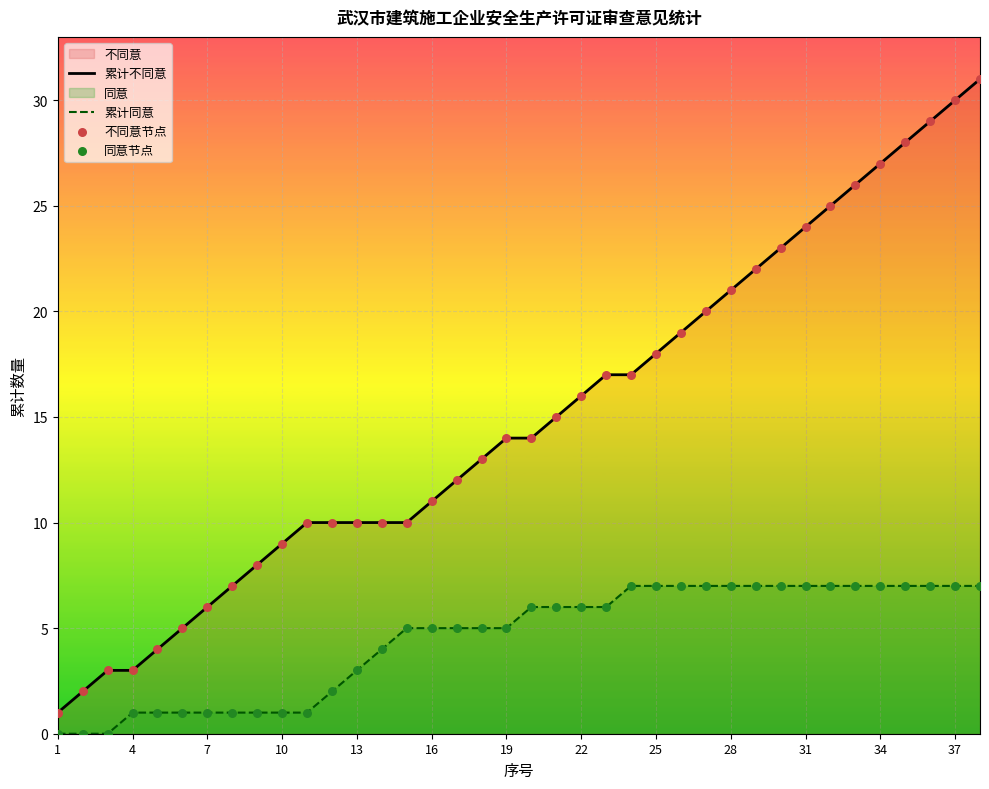

Is it true that 累计不同意 equals 35 at 28?

False